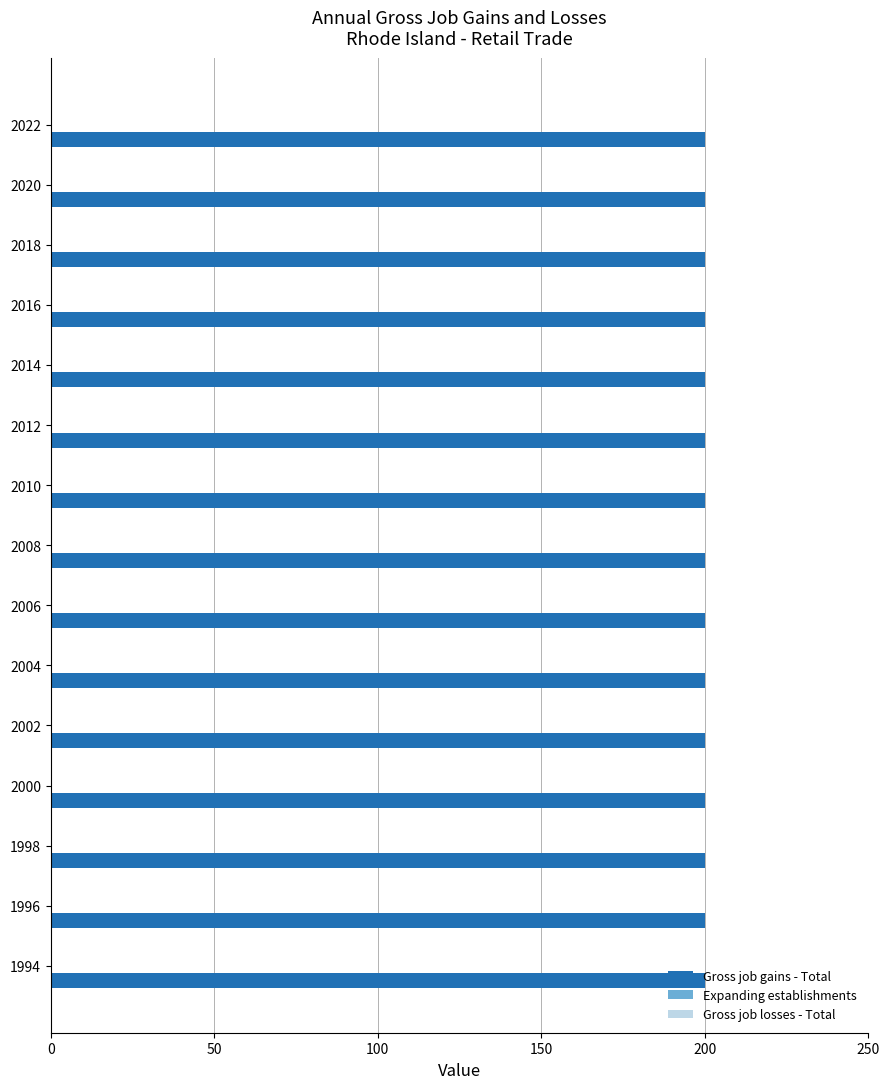

How many bars are there in each group?

3